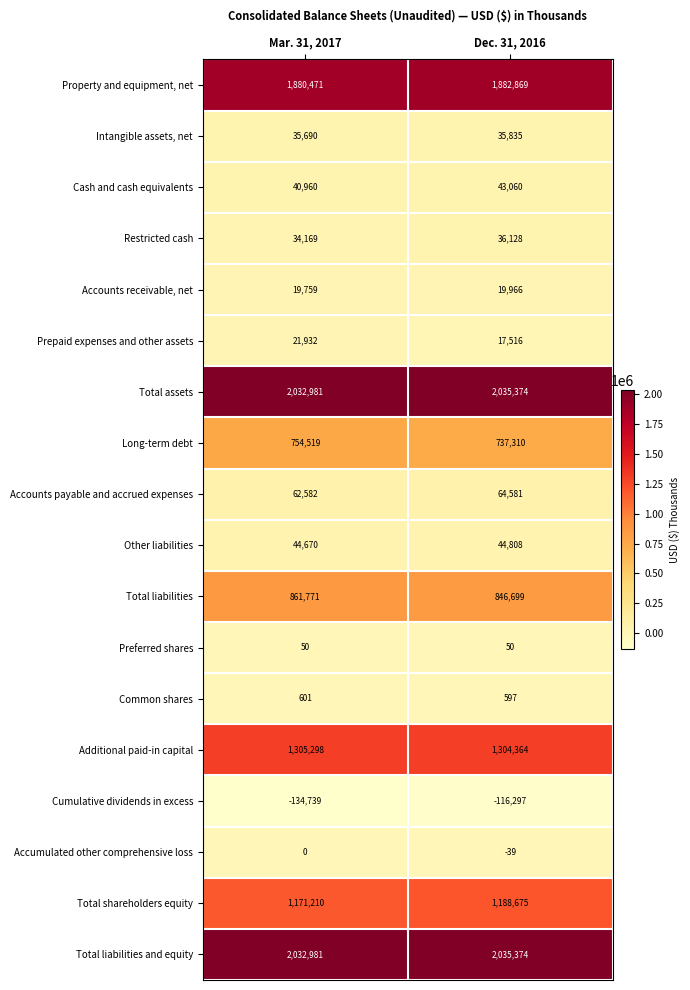

Count the number of categories in the chart.

2